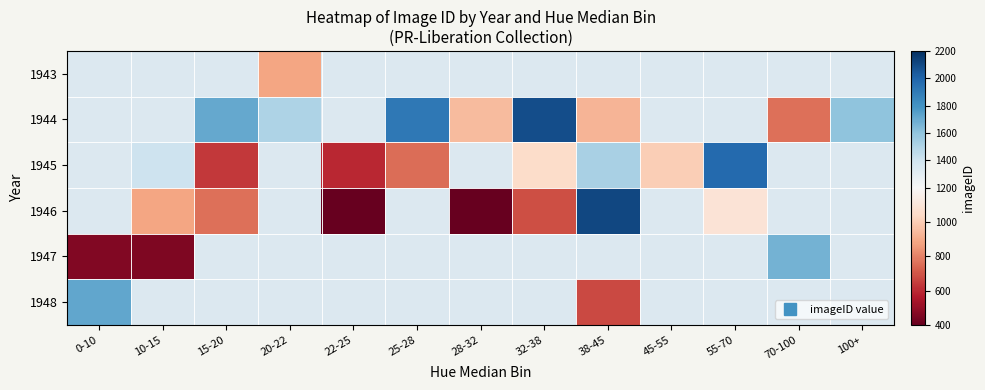

How many values in 1944 are above zero?

8